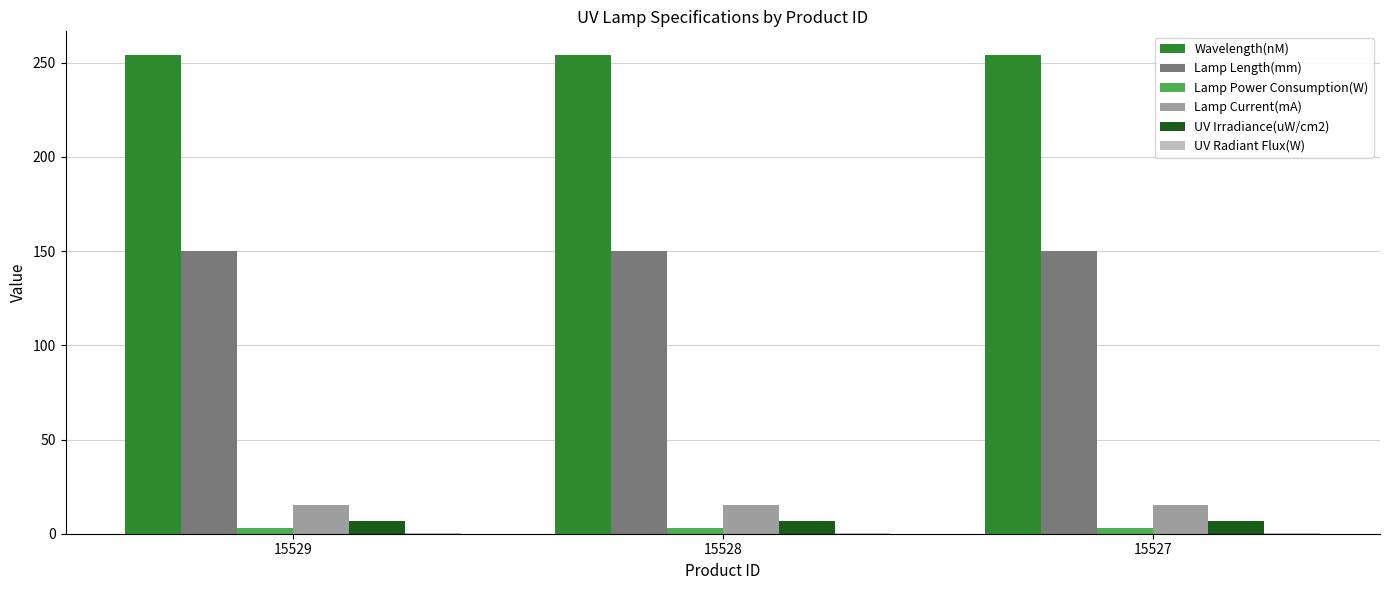

What is the greatest value displayed?

254.0